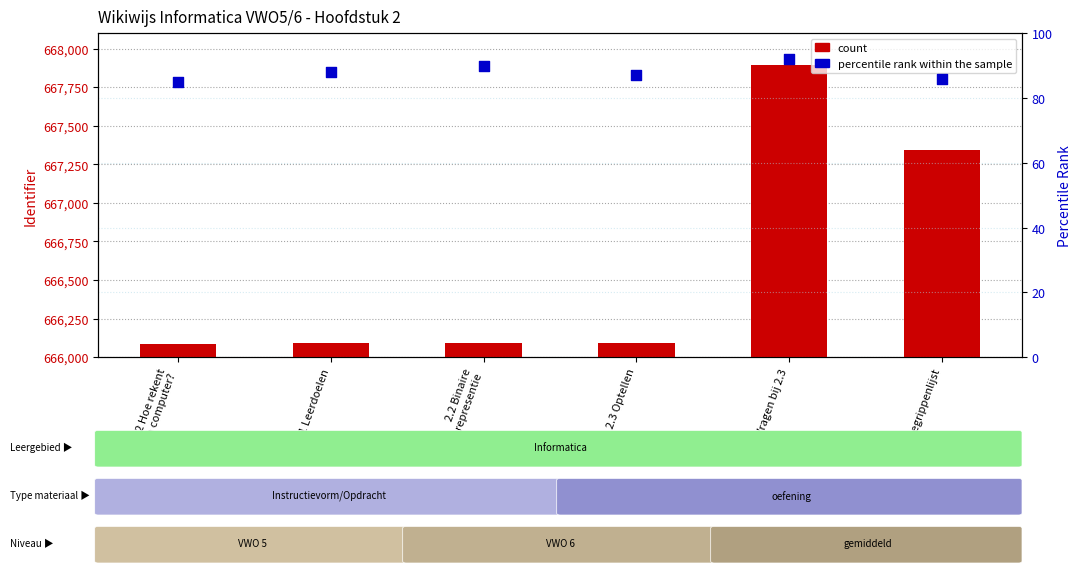

What is the total value across all series at Vragen bij 2.3?

667987